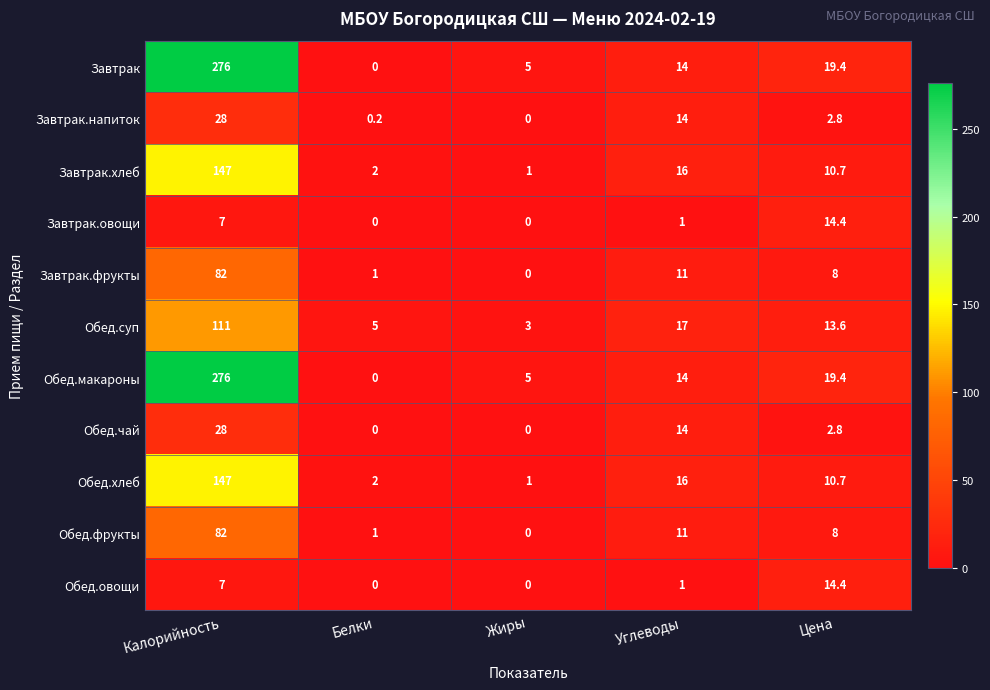

What is the total value across all series at Цена?

124.2